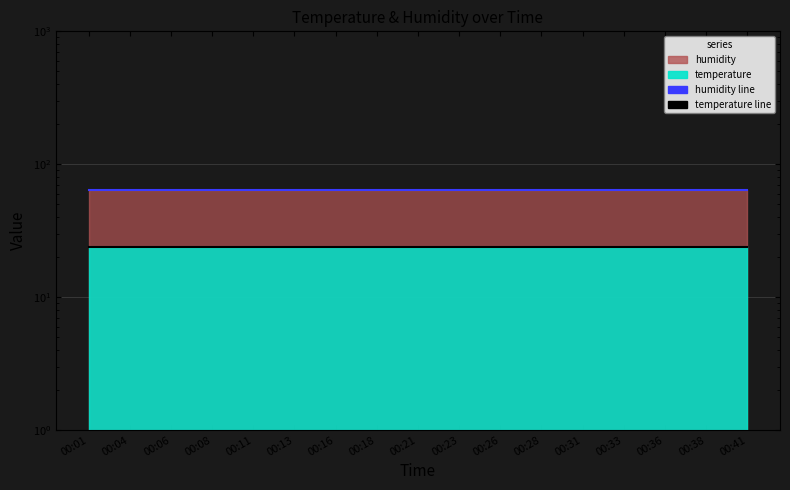

Rank the categories by humidity line value from highest to lowest.

00:28, 00:31, 00:33, 00:36, 00:38, 00:41, 00:01, 00:04, 00:21, 00:23, 00:26, 00:06, 00:08, 00:11, 00:13, 00:16, 00:18